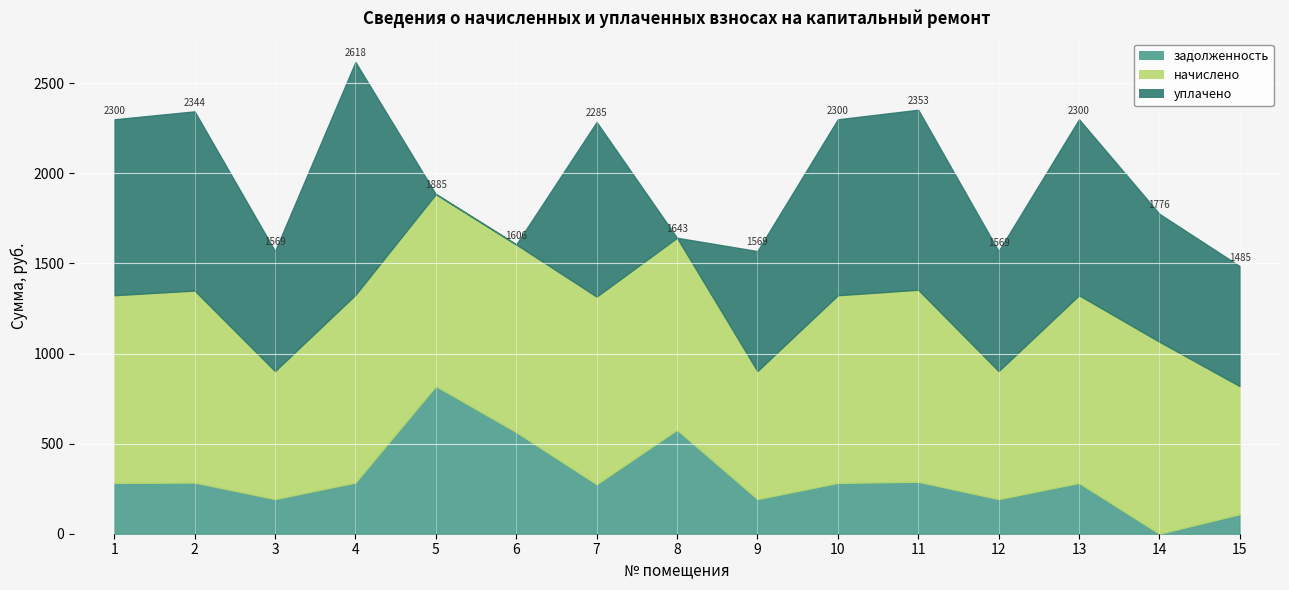

What is the value of the уплачено point at the 15th from the left?

666.0